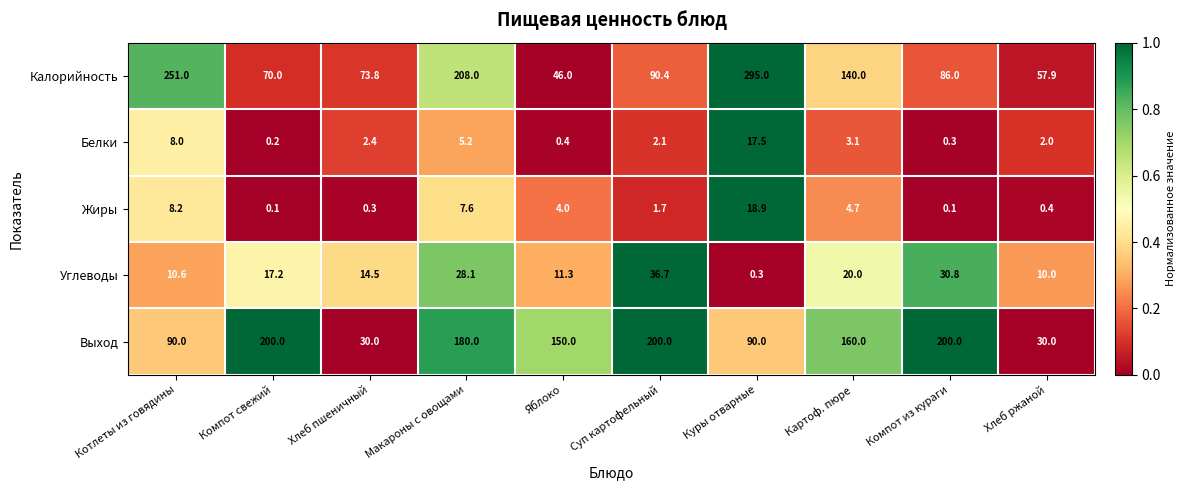

What is the difference between the highest and lowest values at Яблоко?

149.6